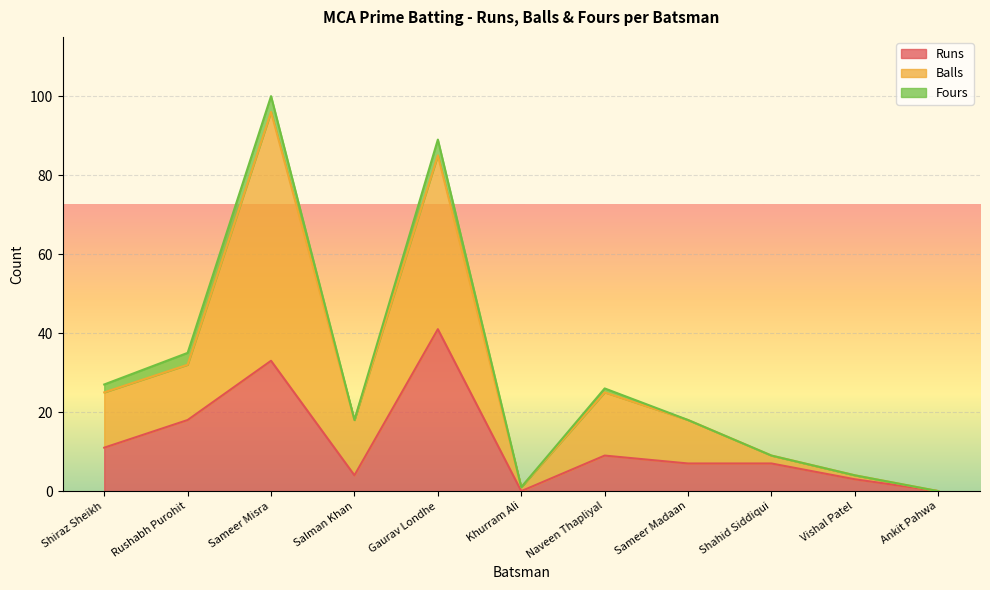

At which label is Balls closest to 48?

Rushabh Purohit